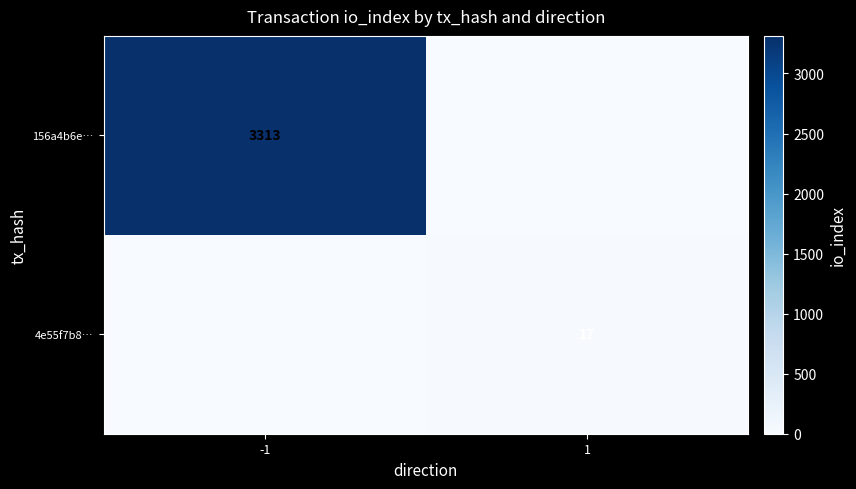

The 4e55f7b8… series shows 10 at 1. True or false?

False